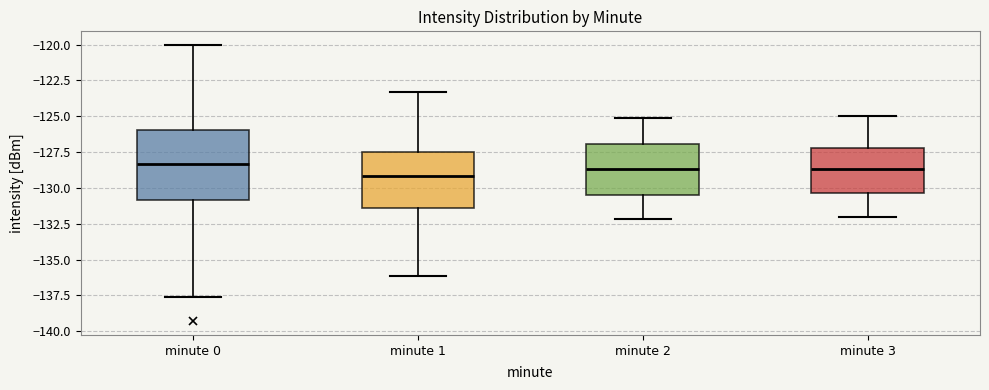

Where does the upper whisker of the box for minute 1 end on the y-axis? The values are not printed on the chart, so give them approximately, as read against the axis.

-123.5